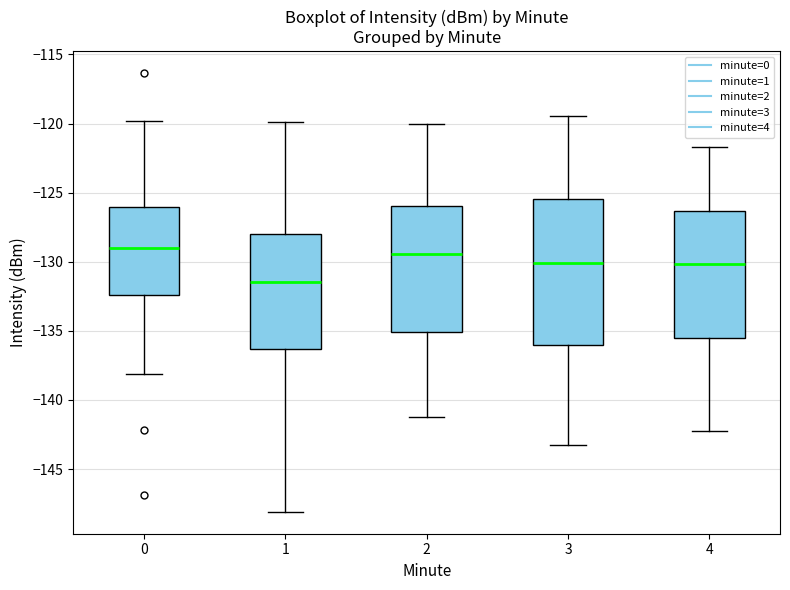

Reading left to right, transcribe this box plot: for each box, give where its median line is, the range the box spans, and where its two whiskers end, as read against the y-axis. The values are not printed on the chart, so give them approximately, as read against the axis.

0: median -129.0, box -132.5 to -126.0, whiskers -138.0 to -120.0
1: median -131.5, box -136.5 to -128.0, whiskers -148.0 to -120.0
2: median -129.5, box -135.0 to -126.0, whiskers -141.0 to -120.0
3: median -130.0, box -136.0 to -125.5, whiskers -143.0 to -119.5
4: median -130.0, box -135.5 to -126.5, whiskers -142.0 to -121.5